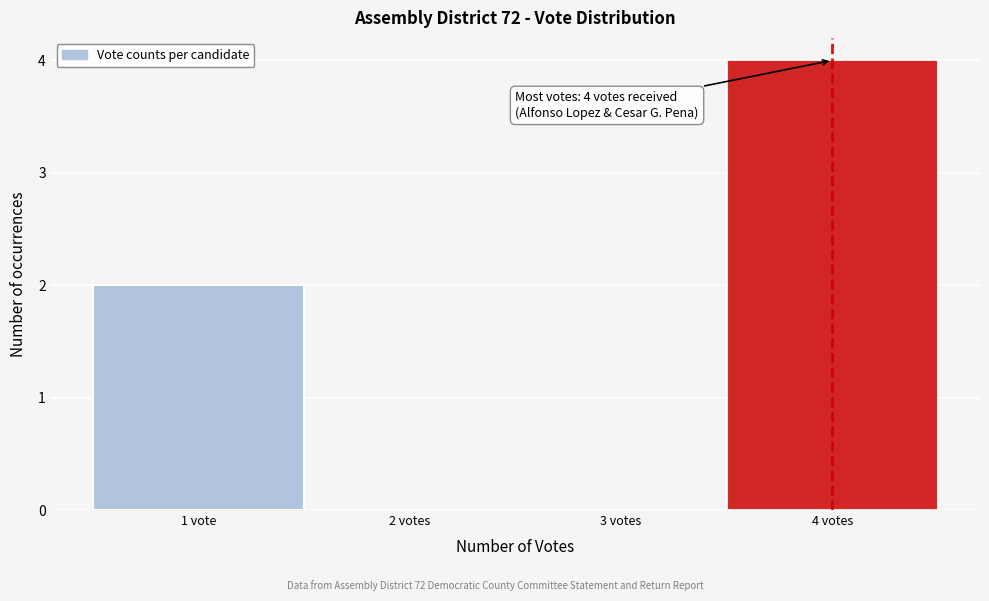

Reading right to left, list all the values displayed in this chart.

4 votes=4	3 votes=0	2 votes=0	1 vote=2